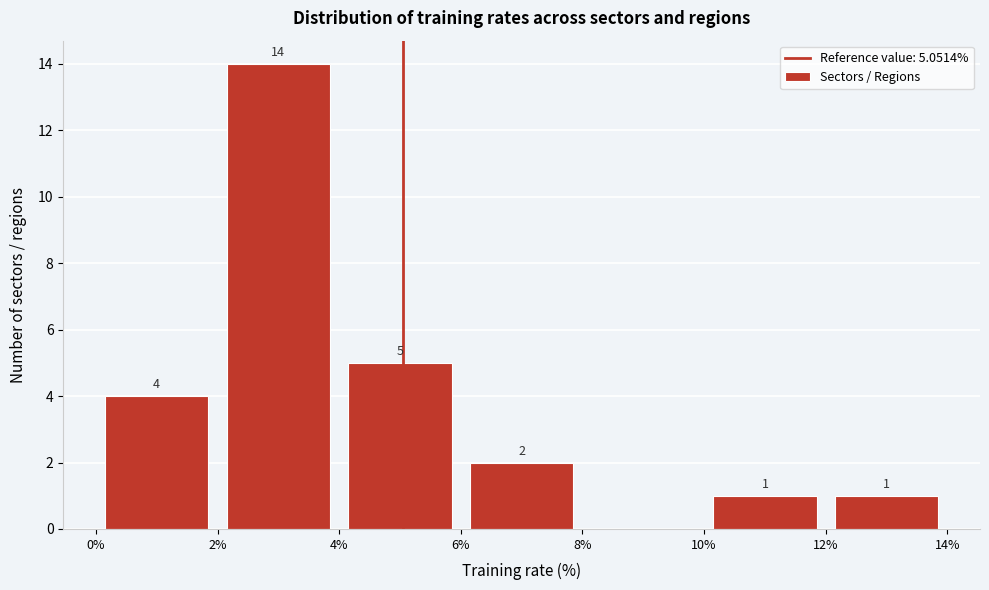

Over which range of the x-axis is the bar tallest?

2% to 4%